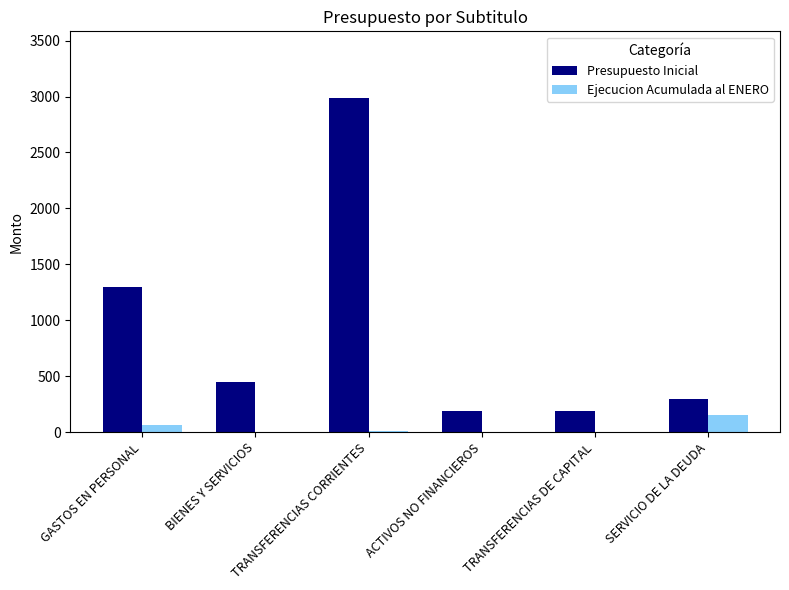

Is the value of Ejecucion Acumulada al ENERO at TRANSFERENCIAS CORRIENTES greater than the value of Presupuesto Inicial at GASTOS EN PERSONAL?

No